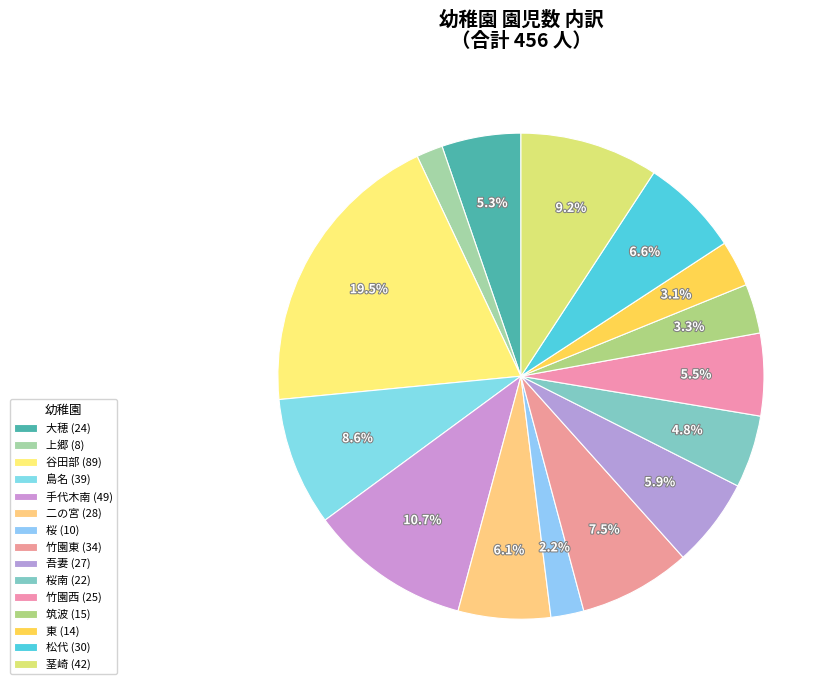

How many slices are in this pie chart?

15